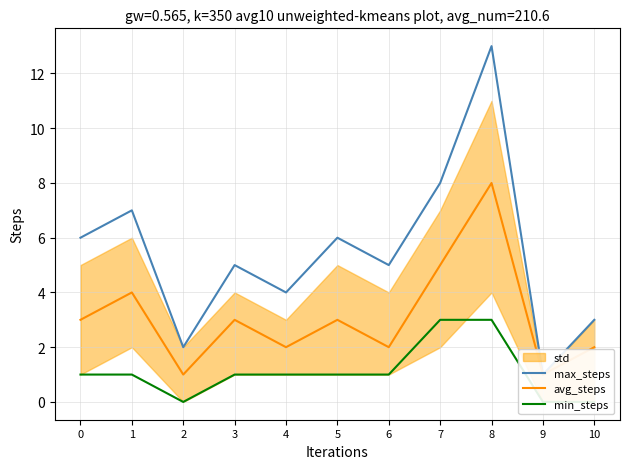

How many distinct data groups are displayed?

3